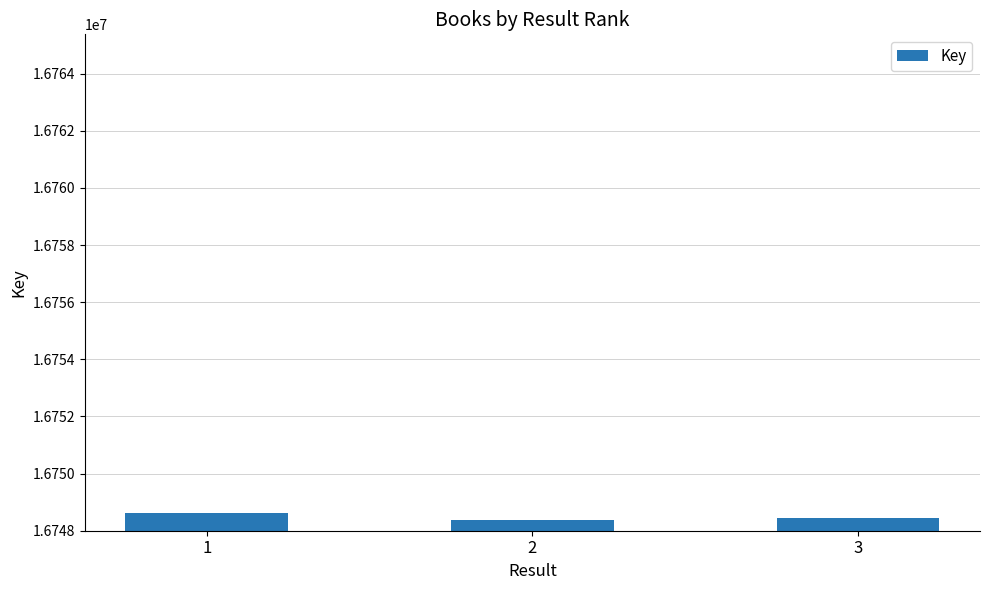

What is the value of the 1st bar from the left?

16748630